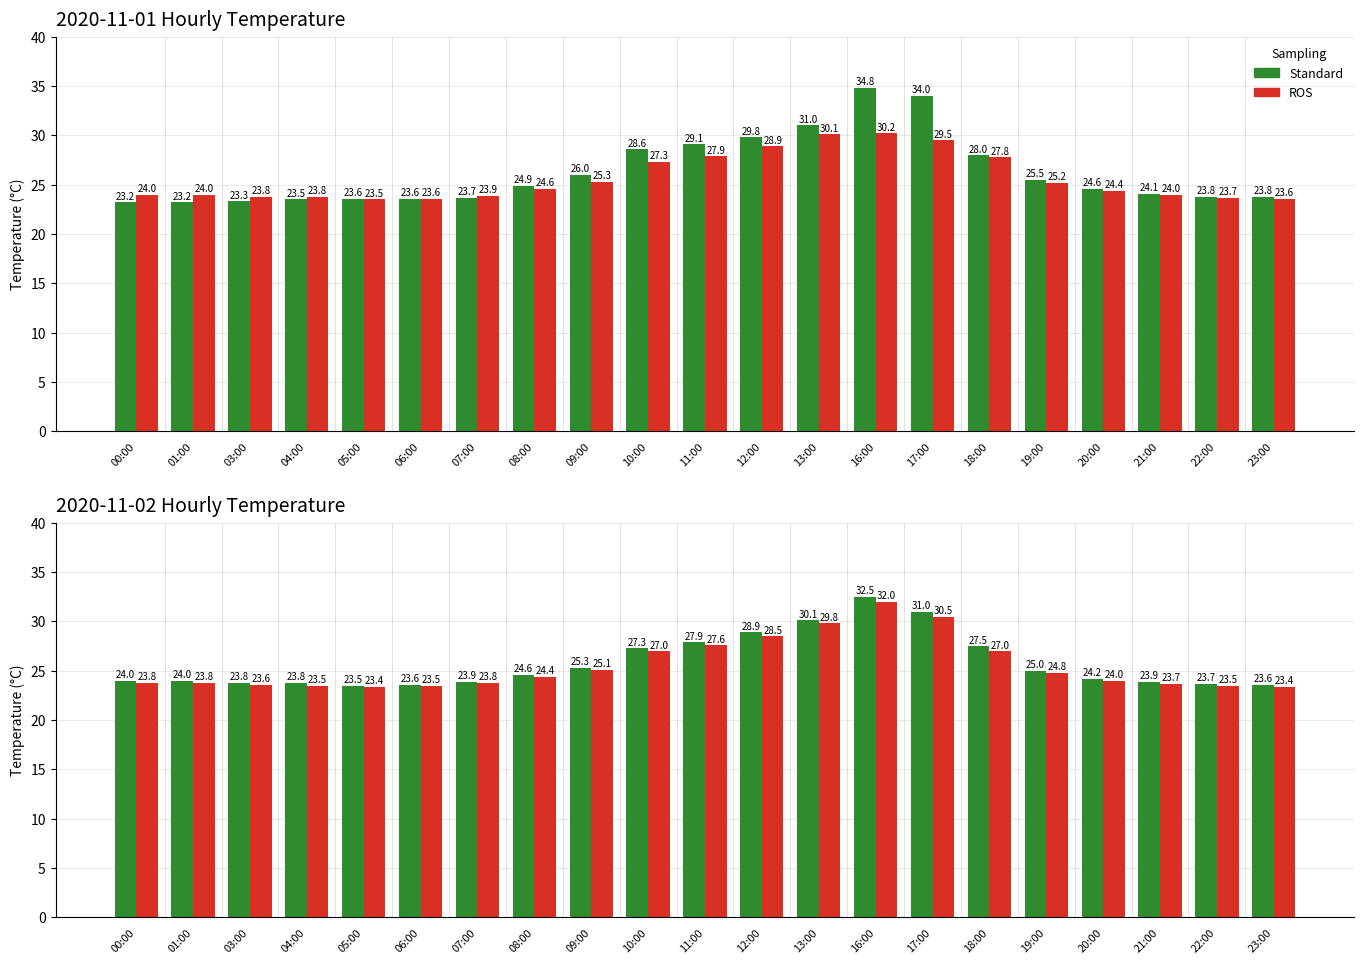

What is the spread (max minus min) of values at 12:00?

0.4